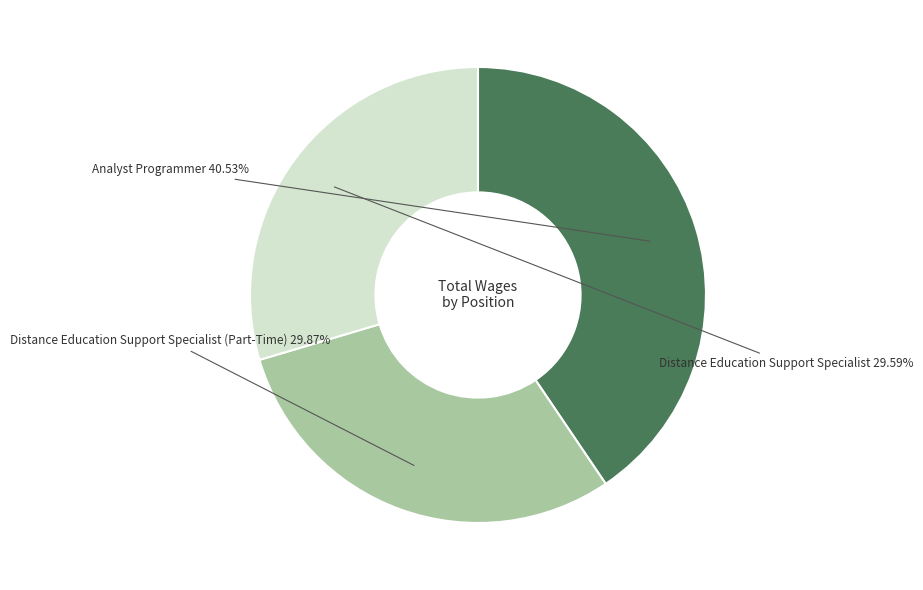

Is it true that Distance Education Support Specialist is 37% of the pie?

False